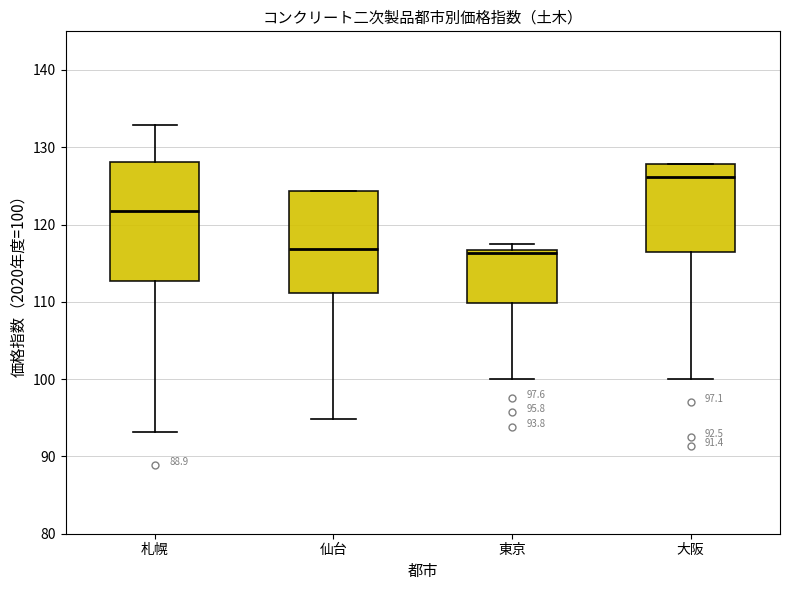

Comparing the boxes themselves (not the whiskers), which one is the tallest?

札幌